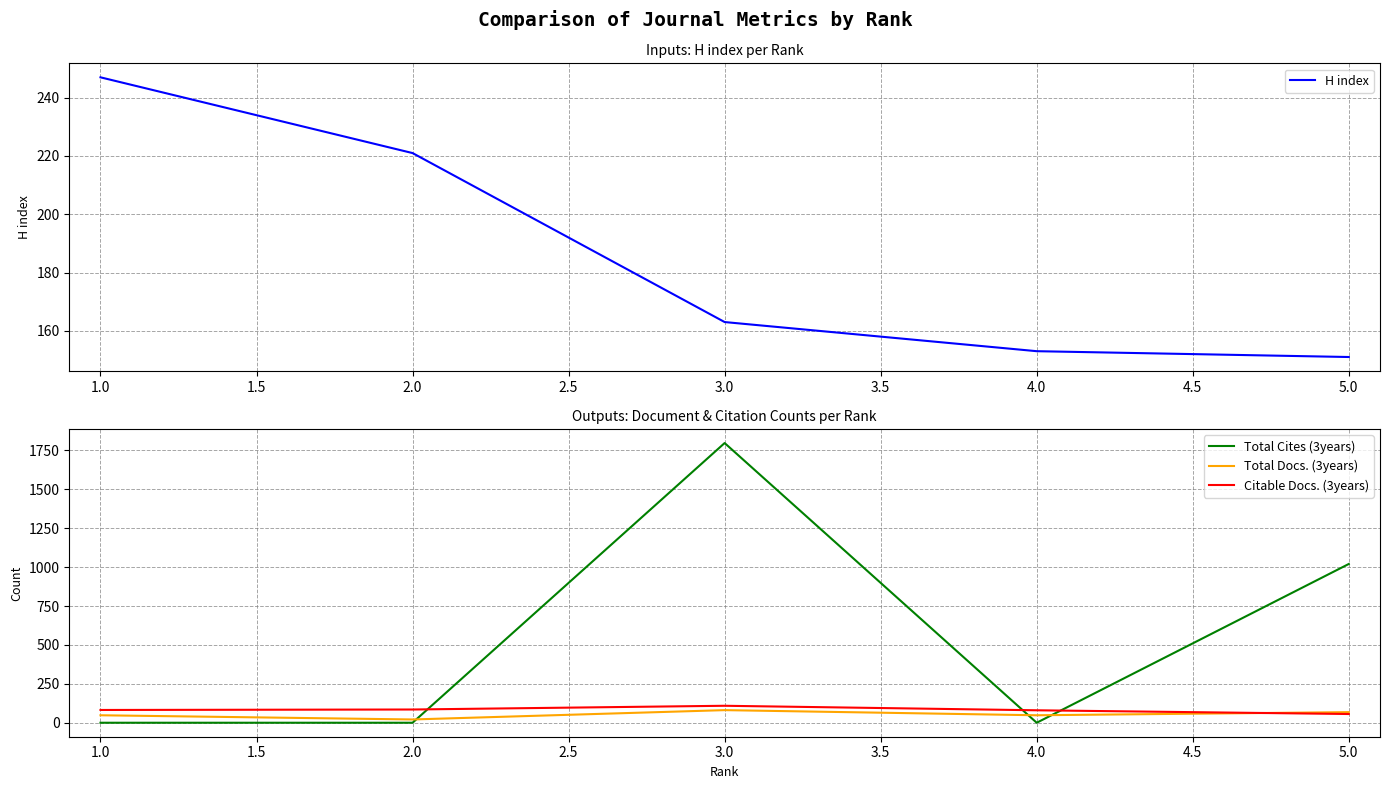

The value of Total Cites (3years) at 2.0 is -1231. True or false?

False